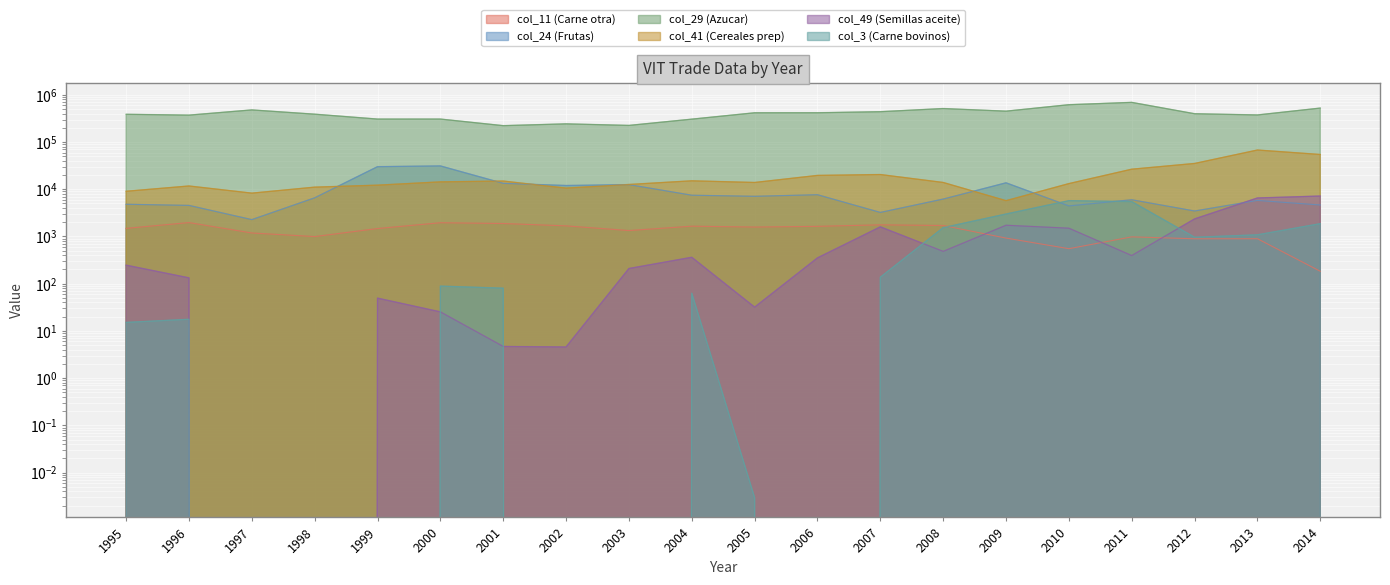

Does the chart display data point markers on the line(s)?

No